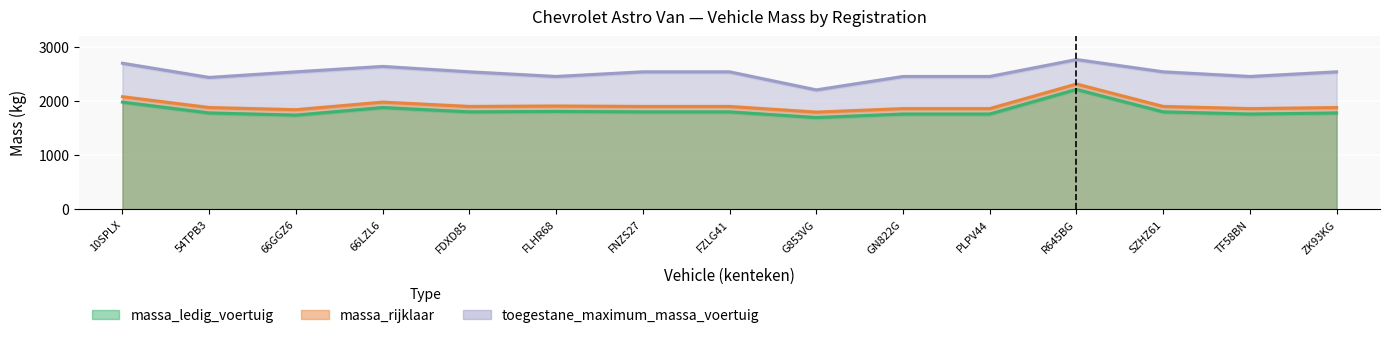

What is the greatest value displayed?

2767